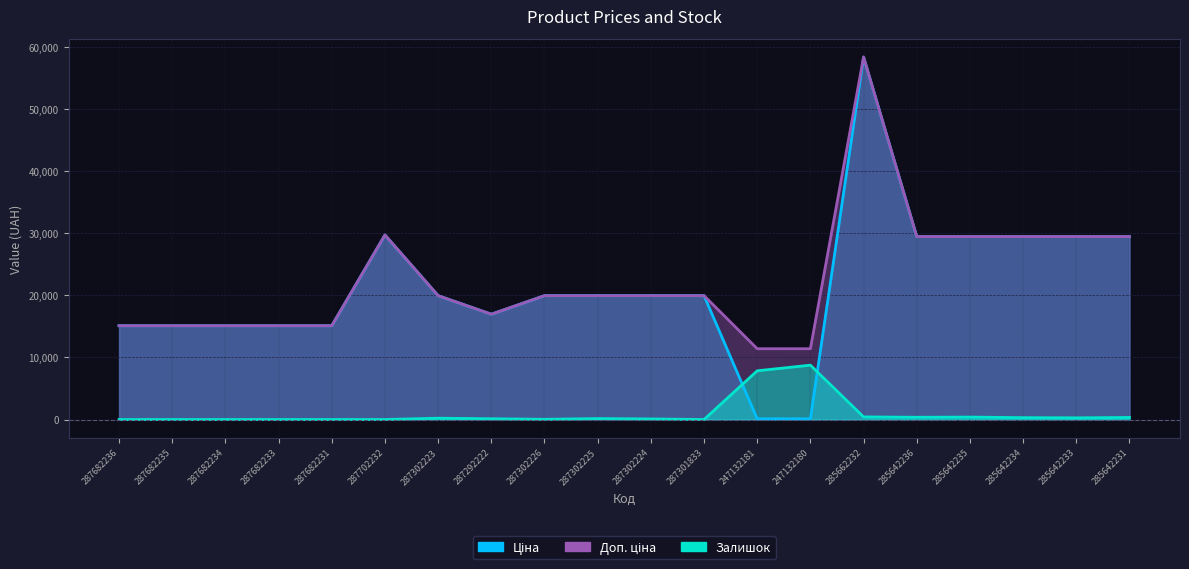

What is the difference between the maximum and minimum values in the Залишок series?

8764.0